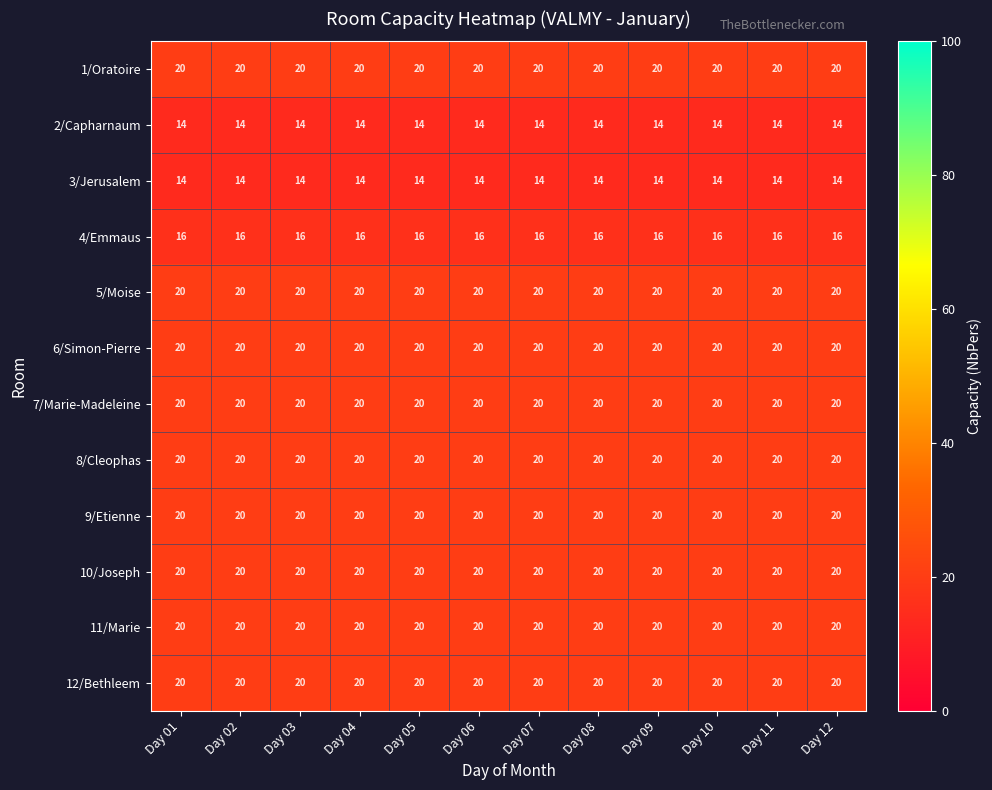

What is the sum of all 10/Joseph values?

240